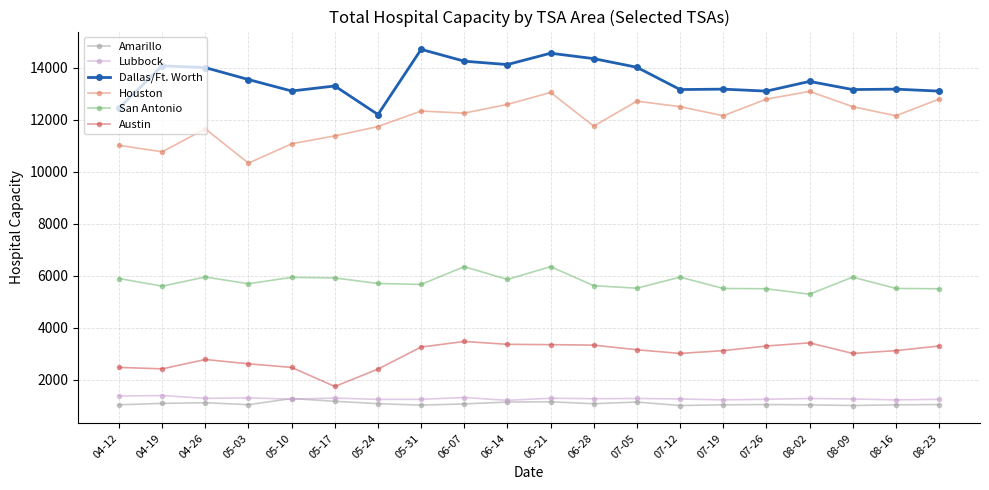

Which series has the largest total across all categories?

Dallas/Ft. Worth